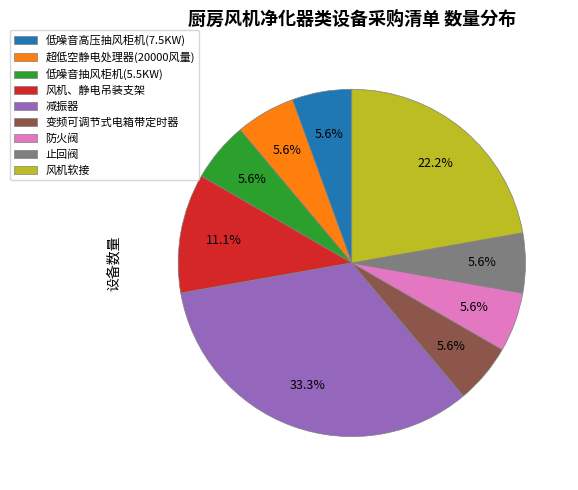

How much of the chart is everything except 风机、静电吊装支架?

88.9%